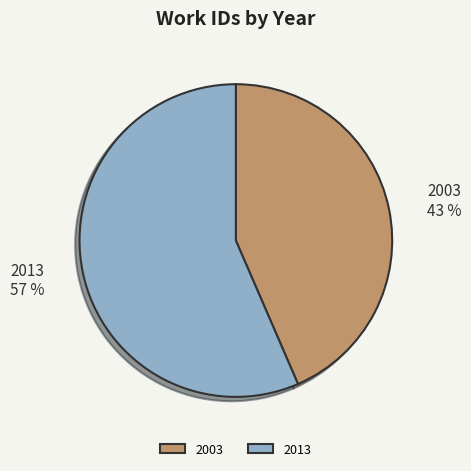

Which category accounts for the majority?

2013